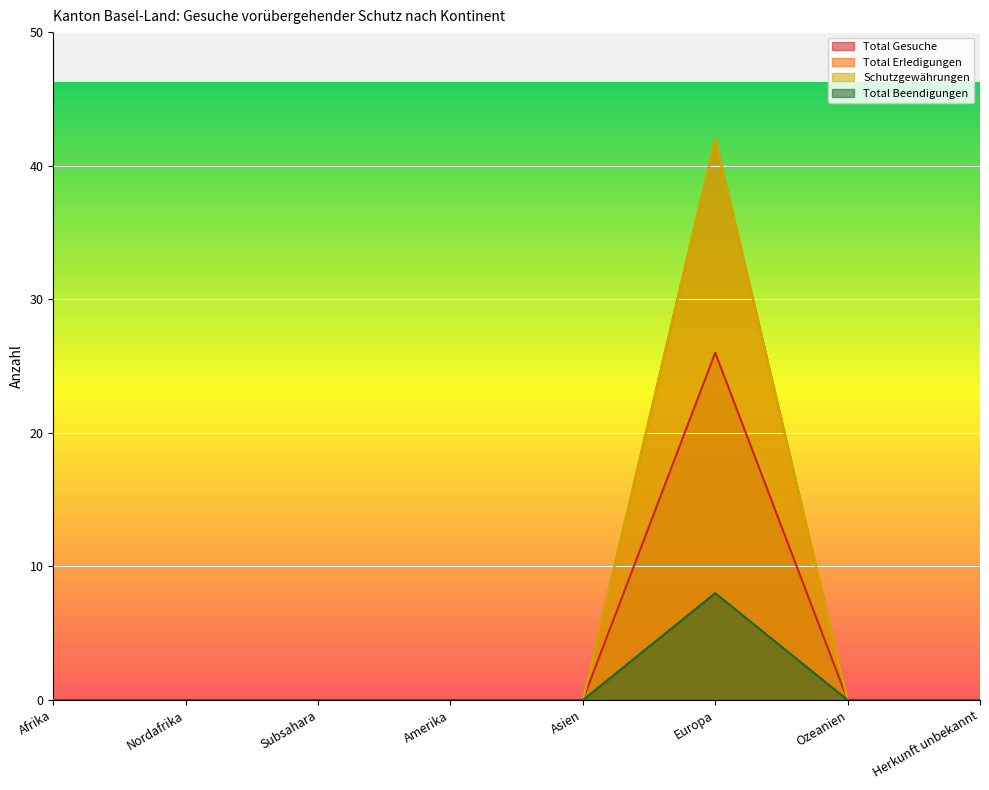

At which category is the sum across all series the highest?

Europa